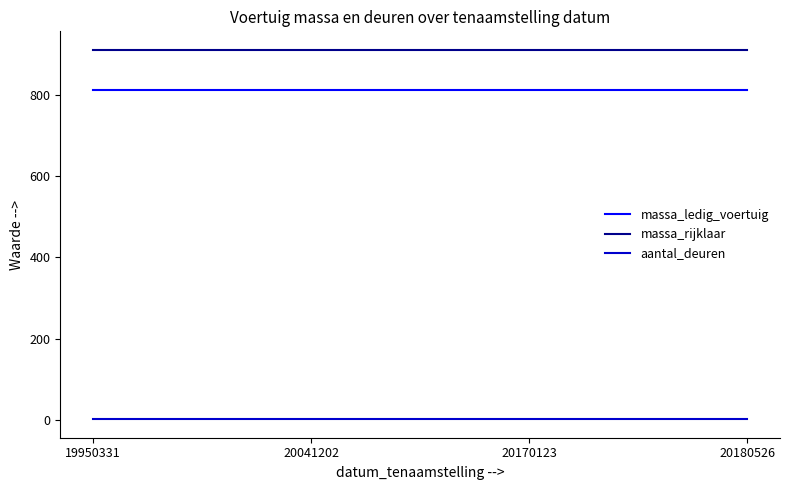

True or false: massa_ledig_voertuig has more than 2 interior local peaks.

False